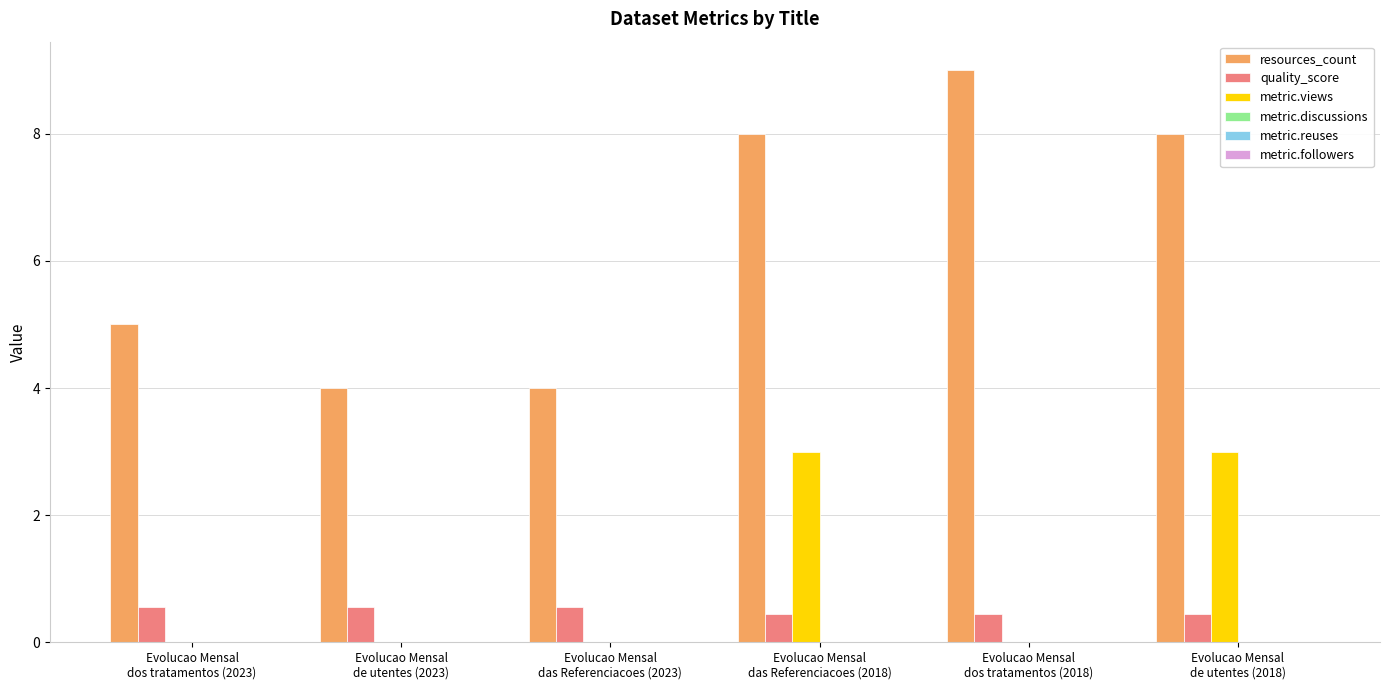

What is the maximum value shown in the chart?

9.0